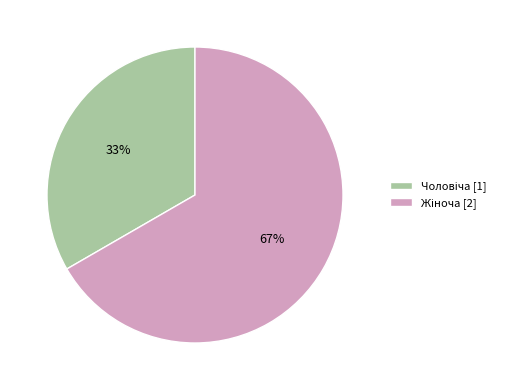

Is there a majority slice in this chart?

Yes